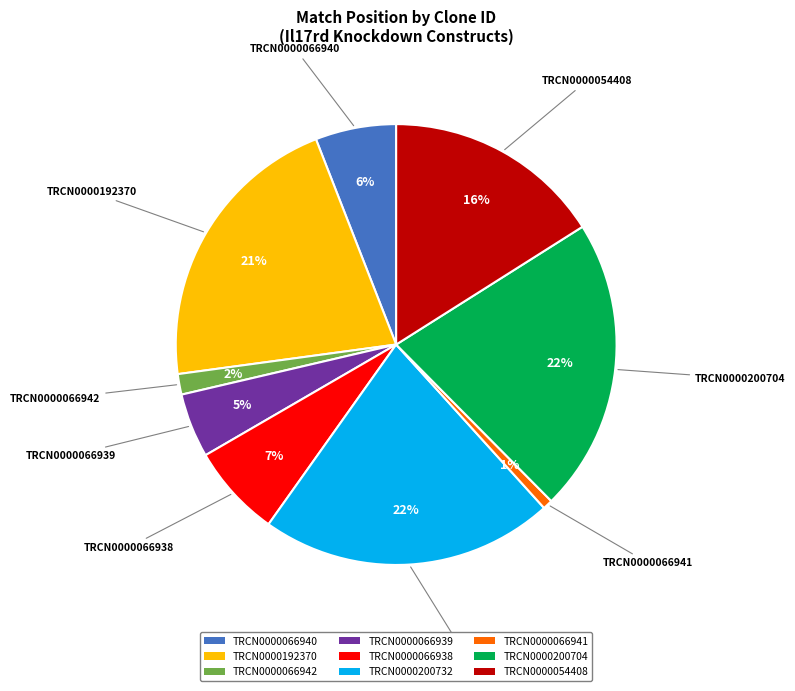

What percentage is the TRCN0000200732 slice, to the nearest percent?

22%